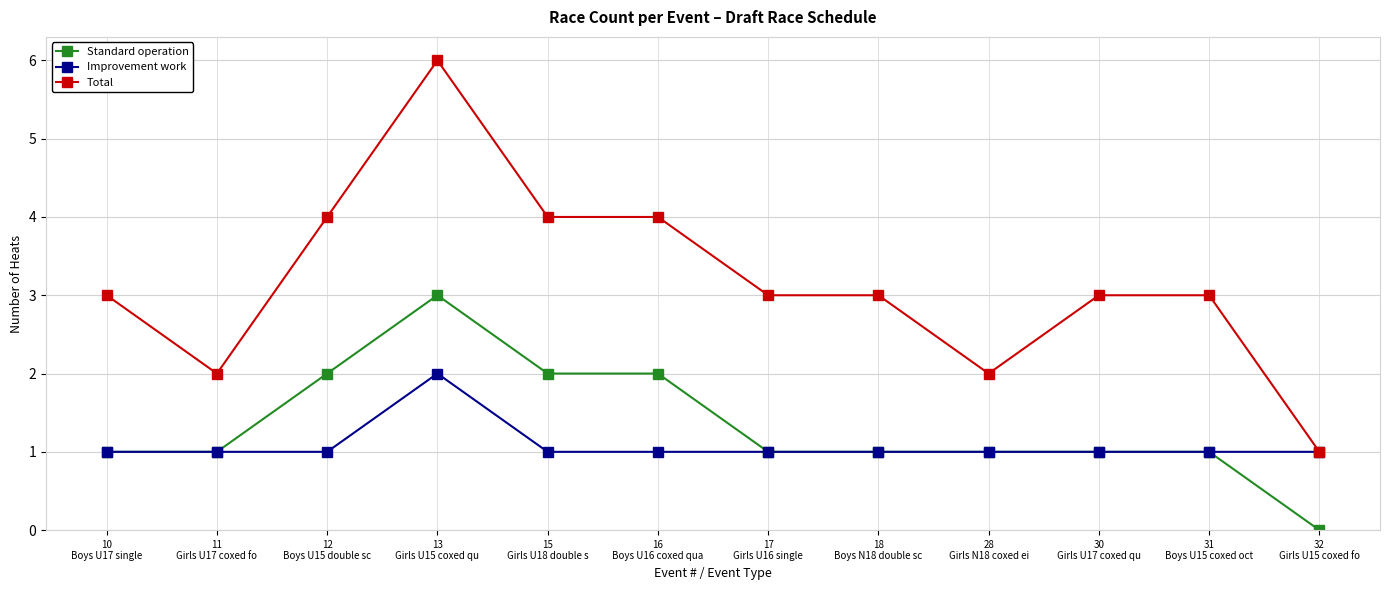

What is the value of the Improvement work point at the 1st from the left?

1